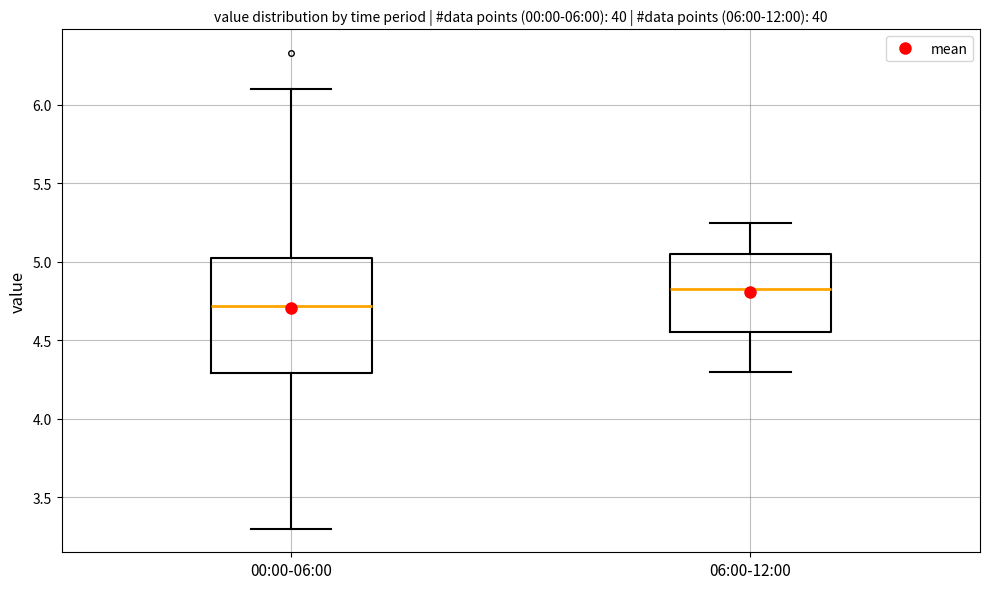

Which box has the highest median line?

06:00-12:00